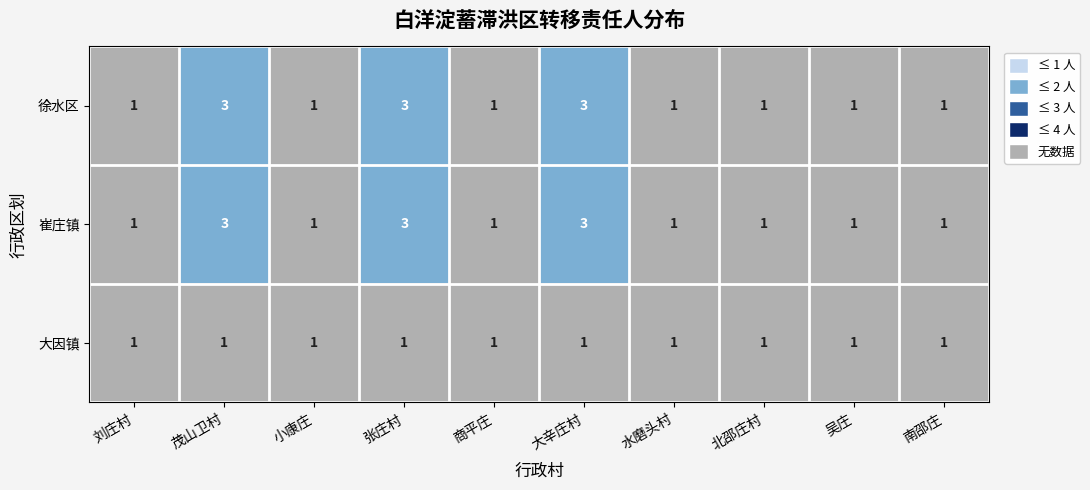

What is the greatest value displayed?

3